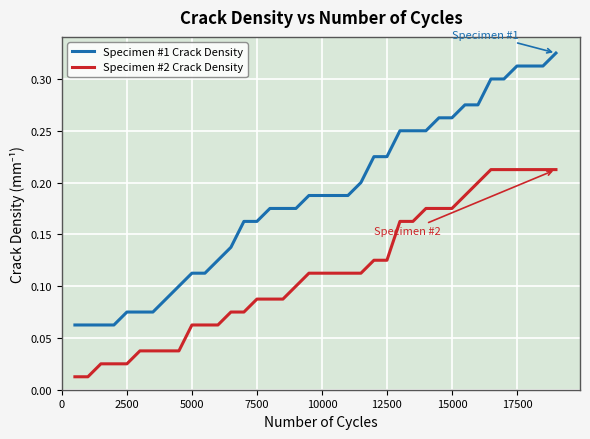

Does the chart display data point markers on the line(s)?

No